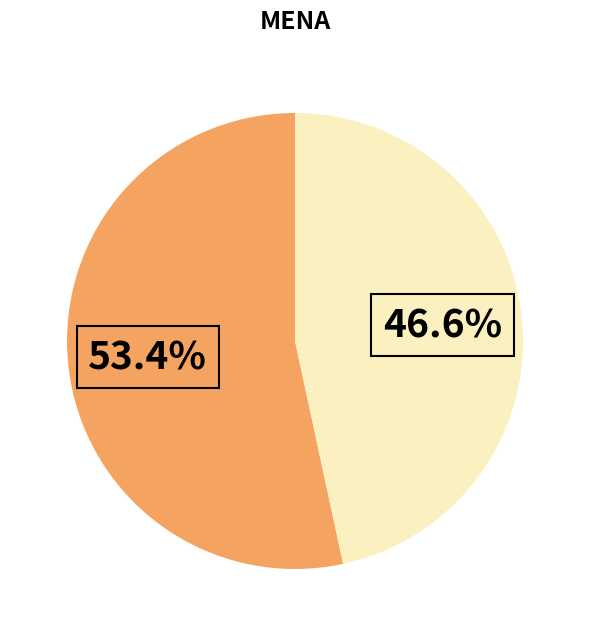

To the nearest percent, what is the average slice percentage?

50%